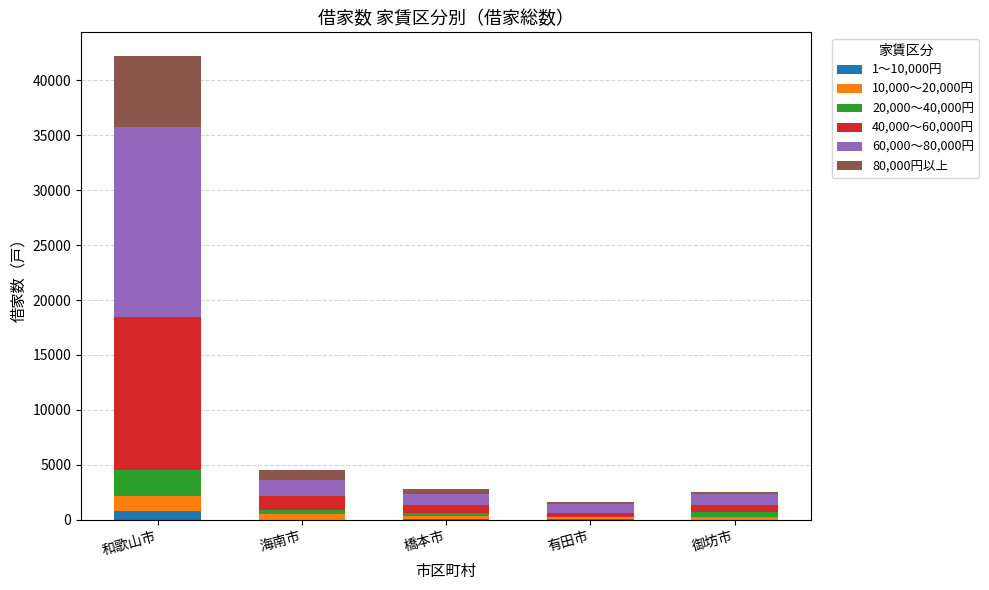

How many distinct data groups are displayed?

6